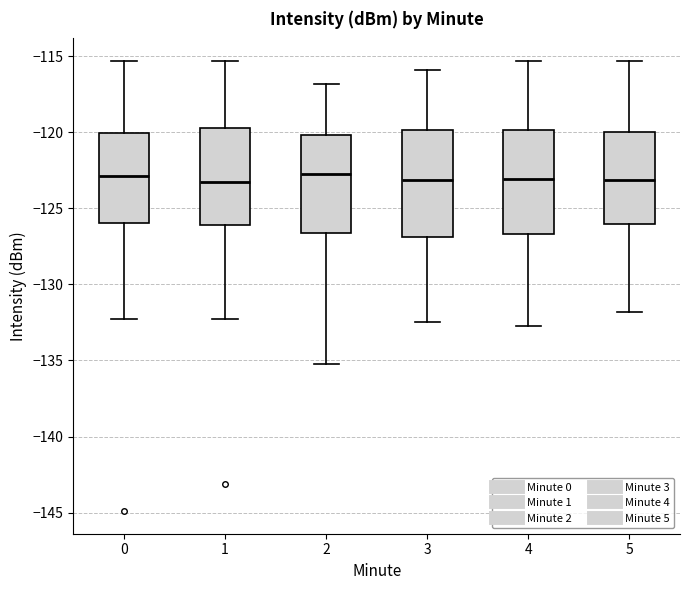

Where is the lower edge of the box at x = 0 on the y-axis? The values are not printed on the chart, so give them approximately, as read against the axis.

-126.0